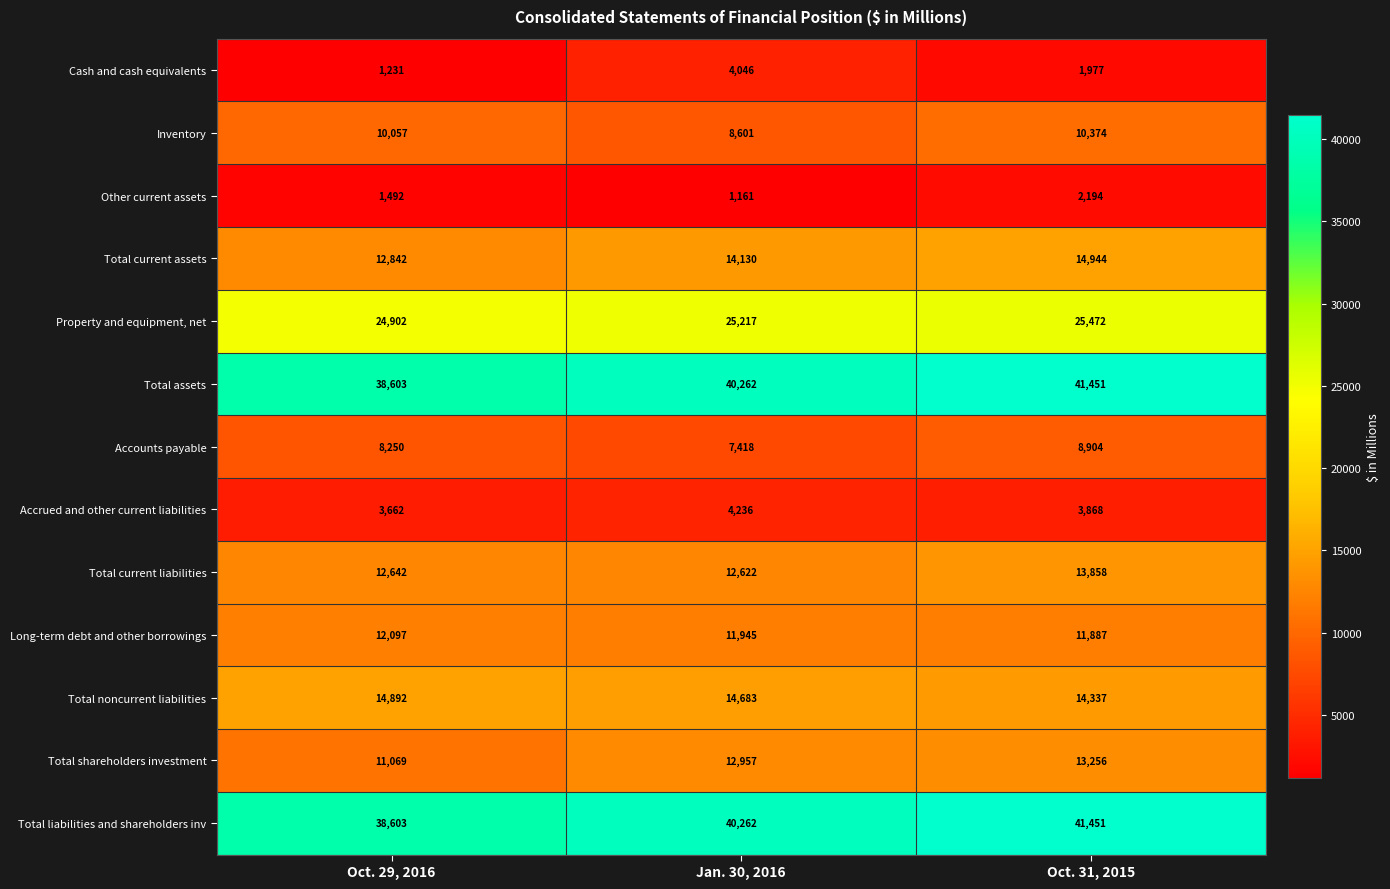

Which series changed the most between Oct. 29, 2016 and Jan. 30, 2016?

Cash and cash equivalents